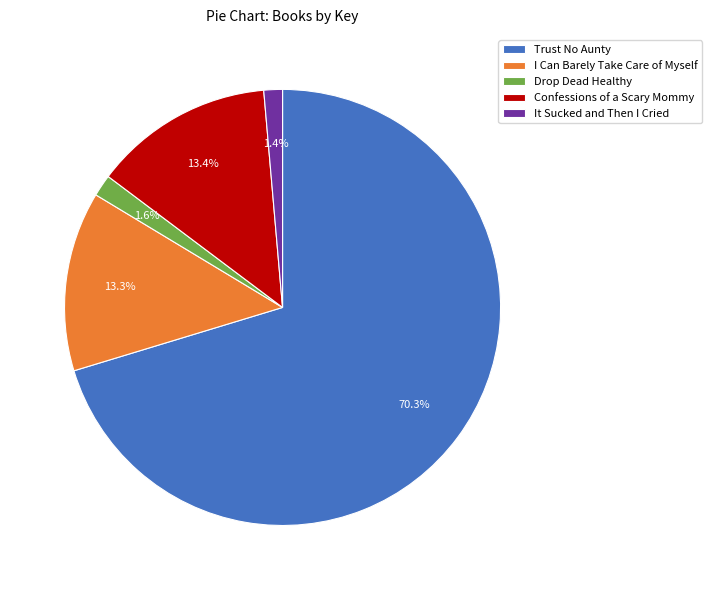

What percentage is the Confessions of a Scary Mommy slice, to the nearest percent?

13%